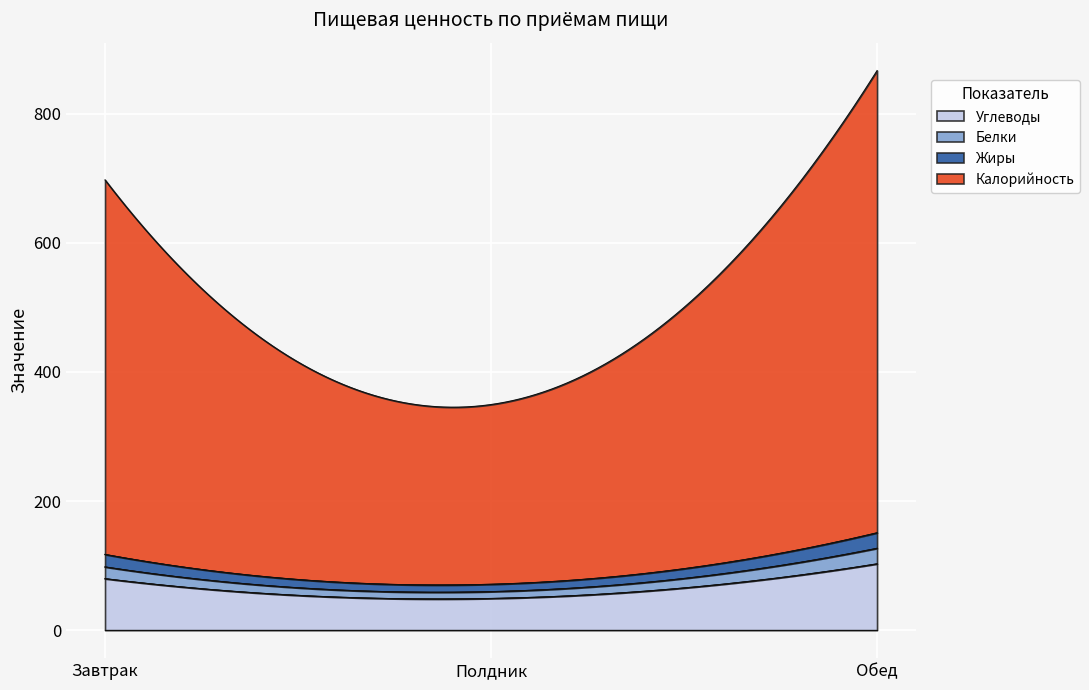

List the series in order of their peak value, lowest first.

Жиры, Белки, Углеводы, Калорийность